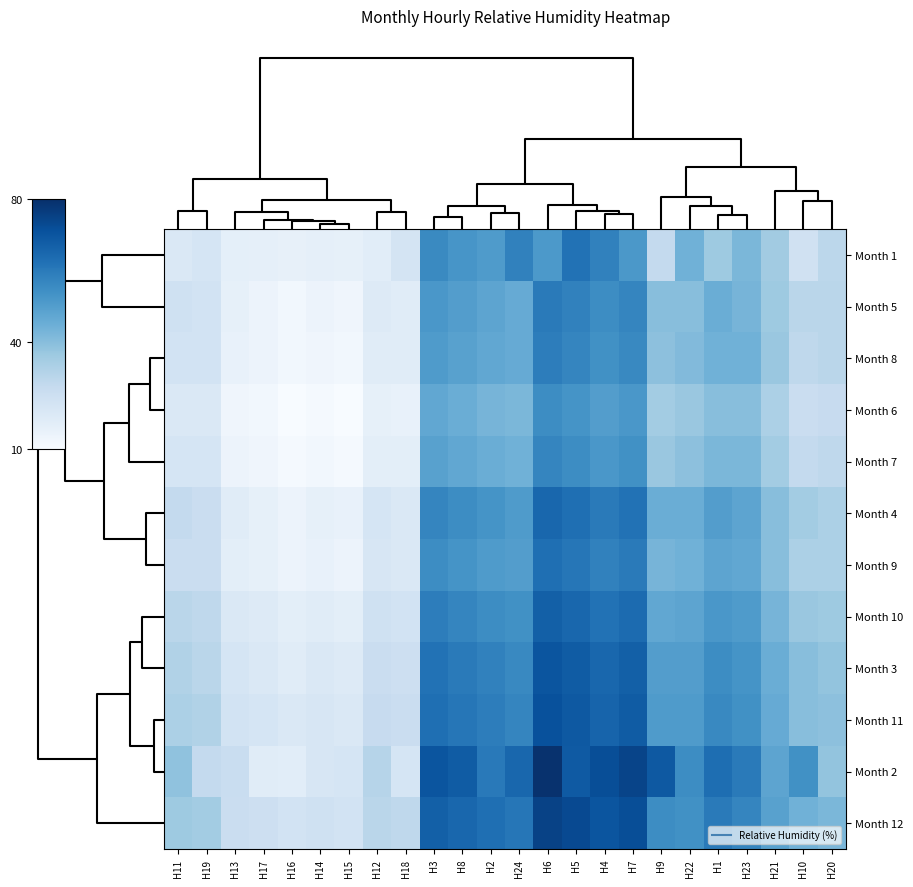

Reading left to right, transcribe all the data shown in this chart.

Month 1: H11=20.2	H19=22.0	H13=16.5	H17=16.2	H16=15.7	H14=16.1	H15=16.0	H12=17.5	H18=22.4	H3=55.7	H8=52.4	H2=50.8	H24=58.1	H6=51.3	H5=62.1	H4=58.0	H7=51.6	H9=27.8	H22=44.1	H1=36.1	H23=42.2	H21=35.2	H10=23.7	H20=29.6
Month 5: H11=24.0	H19=23.0	H13=16.0	H17=14.0	H16=12.0	H14=14.0	H15=13.0	H12=19.0	H18=18.0	H3=52.0	H8=50.0	H2=48.0	H24=46.0	H6=60.0	H5=58.0	H4=55.0	H7=57.0	H9=40.0	H22=40.0	H1=45.0	H23=43.0	H21=36.0	H10=30.0	H20=30.0
Month 8: H11=23.0	H19=23.0	H13=15.0	H17=14.0	H16=12.0	H14=13.0	H15=12.0	H12=18.0	H18=18.0	H3=51.0	H8=49.0	H2=47.0	H24=46.0	H6=59.0	H5=57.0	H4=54.0	H7=56.0	H9=39.0	H22=41.0	H1=44.0	H23=44.0	H21=37.0	H10=29.0	H20=30.0
Month 6: H11=20.0	H19=20.0	H13=13.0	H17=12.0	H16=10.0	H14=11.0	H15=10.0	H12=16.0	H18=15.0	H3=47.0	H8=45.0	H2=43.0	H24=42.0	H6=55.0	H5=53.0	H4=50.0	H7=52.0	H9=35.0	H22=37.0	H1=40.0	H23=40.0	H21=33.0	H10=26.0	H20=27.0
Month 7: H11=22.0	H19=22.0	H13=14.0	H17=13.0	H16=11.0	H14=12.0	H15=11.0	H12=17.0	H18=17.0	H3=49.0	H8=47.0	H2=45.0	H24=44.0	H6=57.0	H5=55.0	H4=52.0	H7=54.0	H9=37.0	H22=39.0	H1=42.0	H23=42.0	H21=35.0	H10=28.0	H20=29.0
Month 4: H11=28.0	H19=26.0	H13=18.0	H17=16.0	H16=14.0	H14=16.0	H15=15.0	H12=22.0	H18=20.0	H3=57.0	H8=55.0	H2=53.0	H24=51.0	H6=65.0	H5=63.0	H4=60.0	H7=62.0	H9=45.0	H22=45.0	H1=50.0	H23=48.0	H21=40.0	H10=35.0	H20=33.0
Month 9: H11=26.0	H19=26.0	H13=17.0	H17=16.0	H16=14.0	H14=15.0	H15=14.0	H12=21.0	H18=20.0	H3=55.0	H8=53.0	H2=51.0	H24=50.0	H6=63.0	H5=61.0	H4=58.0	H7=60.0	H9=43.0	H22=44.0	H1=48.0	H23=47.0	H21=40.0	H10=33.0	H20=33.0
Month 10: H11=30.0	H19=29.0	H13=20.0	H17=19.0	H16=17.0	H14=18.0	H15=17.0	H12=24.0	H18=23.0	H3=59.0	H8=57.0	H2=55.0	H24=54.0	H6=67.0	H5=65.0	H4=62.0	H7=64.0	H9=47.0	H22=48.0	H1=52.0	H23=51.0	H21=43.0	H10=37.0	H20=36.0
Month 3: H11=32.0	H19=30.0	H13=22.0	H17=20.0	H16=18.0	H14=20.0	H15=19.0	H12=26.0	H18=25.0	H3=62.0	H8=60.0	H2=58.0	H24=56.0	H6=70.0	H5=68.0	H4=65.0	H7=67.0	H9=50.0	H22=50.0	H1=55.0	H23=53.0	H21=45.0	H10=40.0	H20=38.0
Month 11: H11=33.0	H19=32.0	H13=23.0	H17=22.0	H16=20.0	H14=21.0	H15=20.0	H12=27.0	H18=26.0	H3=63.0	H8=61.0	H2=59.0	H24=57.0	H6=71.0	H5=69.0	H4=66.0	H7=68.0	H9=51.0	H22=51.0	H1=56.0	H23=54.0	H21=46.0	H10=40.0	H20=39.0
Month 2: H11=38.6	H19=28.0	H13=26.4	H17=18.0	H16=17.6	H14=21.2	H15=21.9	H12=30.9	H18=22.0	H3=69.9	H8=68.2	H2=60.1	H24=65.0	H6=79.2	H5=68.6	H4=71.9	H7=74.3	H9=68.9	H22=55.0	H1=63.3	H23=60.0	H21=48.0	H10=54.0	H20=38.0
Month 12: H11=36.0	H19=35.0	H13=26.0	H17=25.0	H16=23.0	H14=24.0	H15=23.0	H12=30.0	H18=29.0	H3=67.0	H8=65.0	H2=63.0	H24=61.0	H6=75.0	H5=73.0	H4=70.0	H7=72.0	H9=55.0	H22=54.0	H1=60.0	H23=57.0	H21=49.0	H10=44.0	H20=42.0